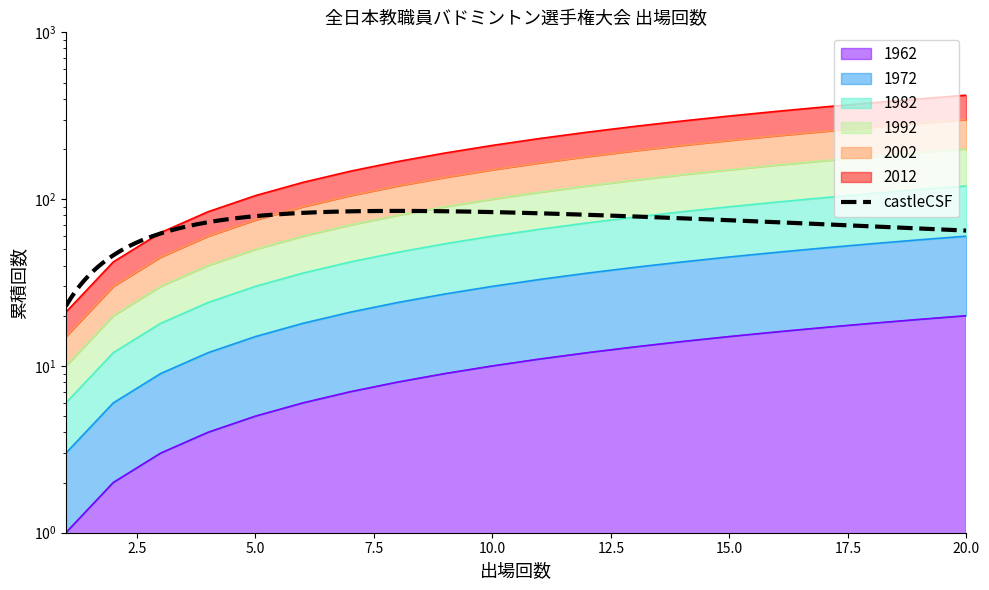

Which has a higher value, 3 or 7?

7